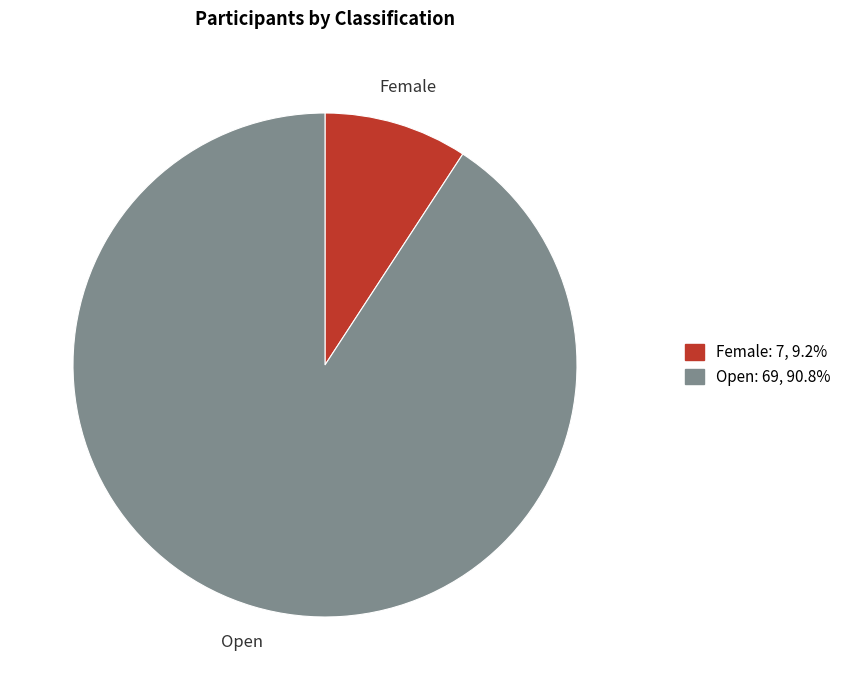

Rank the categories by value from highest to lowest.

Open, Female